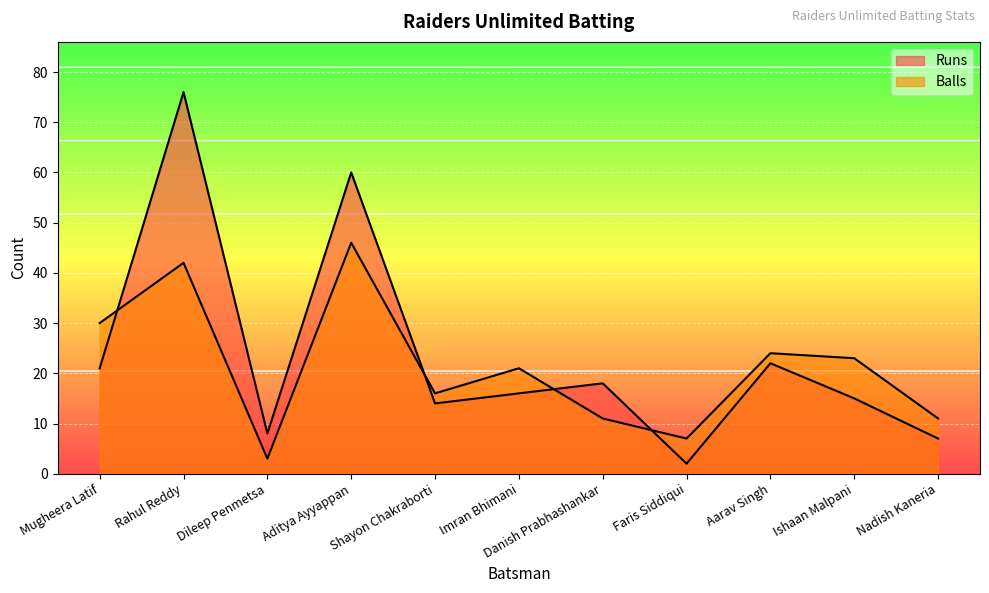

Rank the series by their average value, from highest to lowest.

Runs, Balls